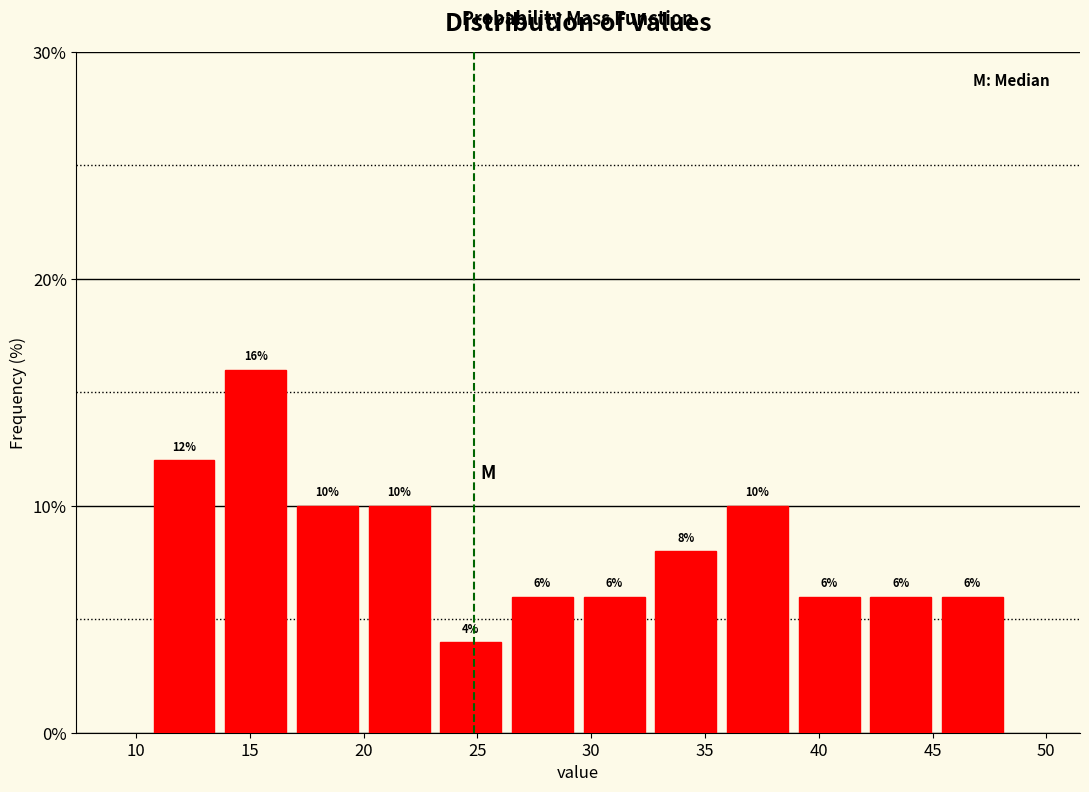

How tall is the bar that spans 29.5 to 32.5 on the x-axis? The bar edges are not printed on the chart, so give them approximately, as read against the axis.

6